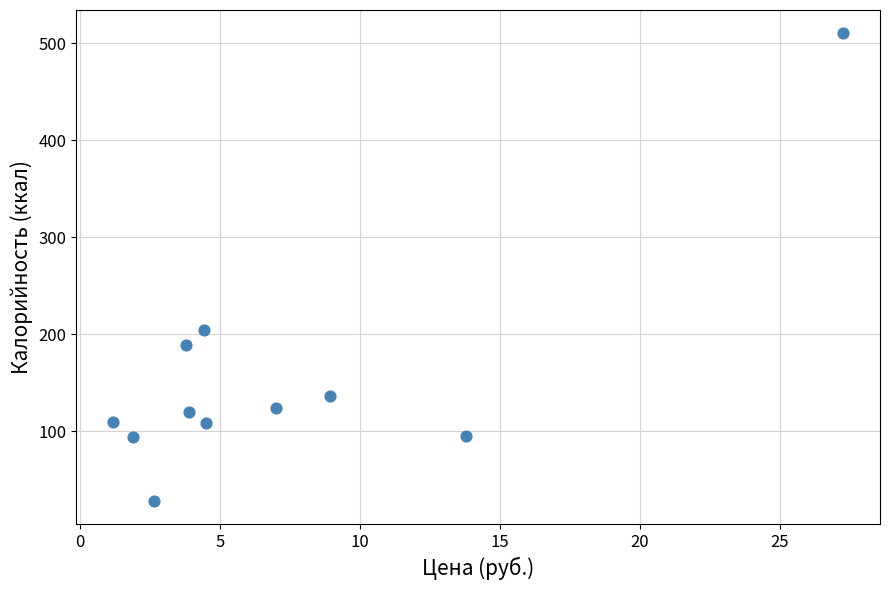

What Y value in the scatter plot is closest to 269?

204.0